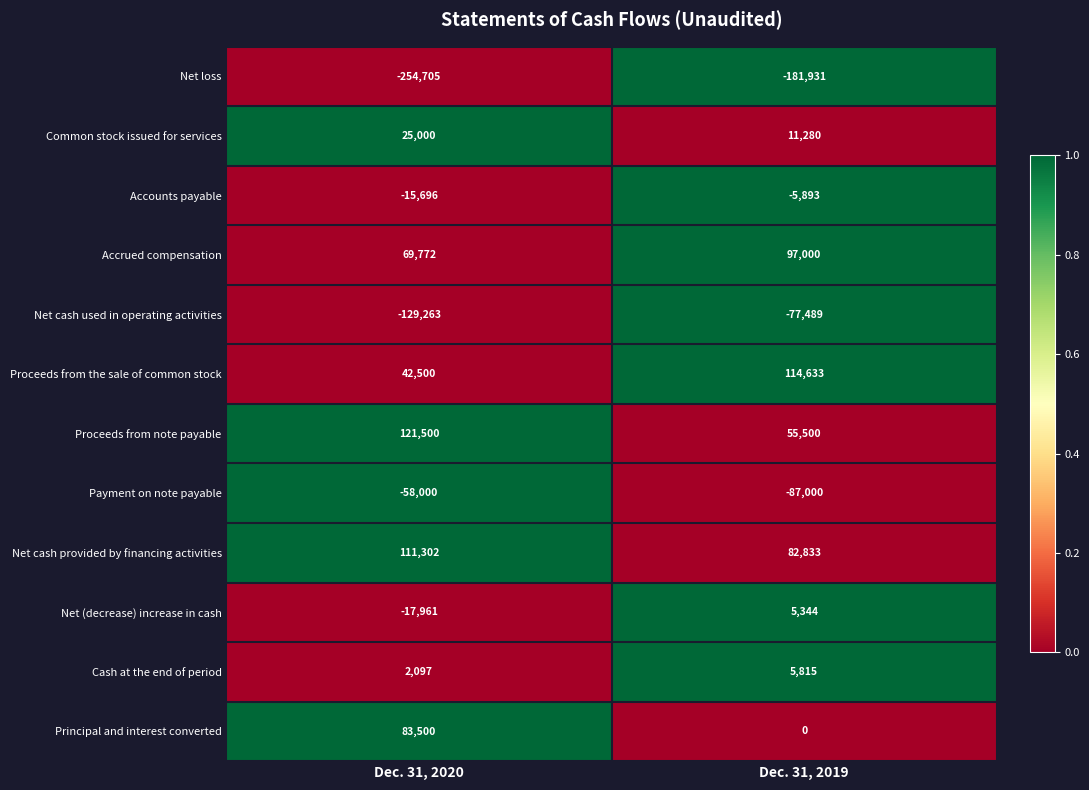

What is the average value of the Common stock issued for services series?

18140